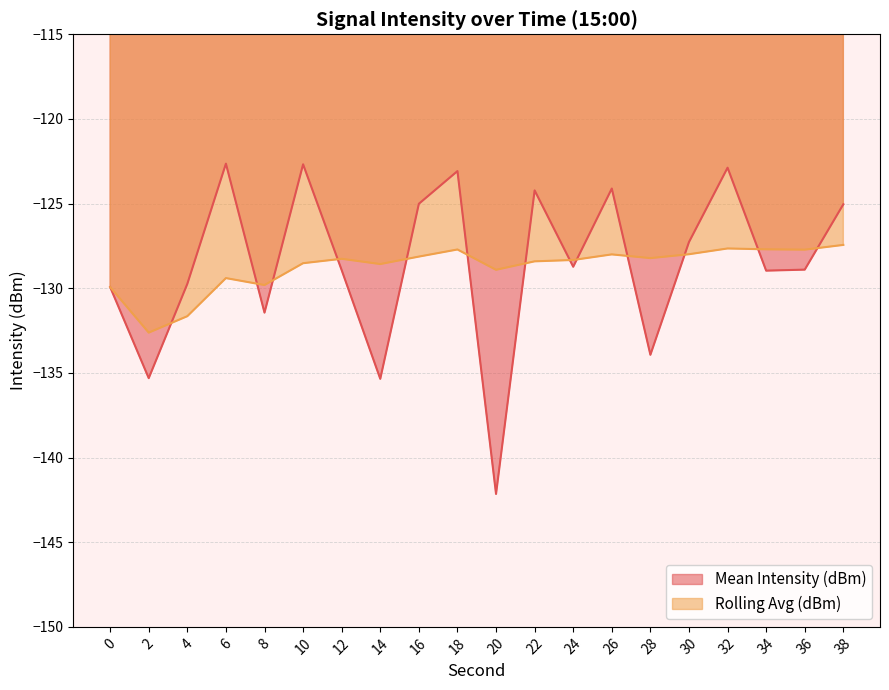

Reading right to left, extract all data points from this chart.

Mean Intensity (dBm): -125.0	-128.9	-129.0	-122.9	-127.3	-133.9	-124.1	-128.7	-124.2	-142.2	-123.1	-125.0	-135.3	-128.9	-122.7	-131.4	-122.6	-129.7	-135.3	-129.9
Rolling Avg (dBm): -127.4	-127.7	-127.7	-127.7	-128.0	-128.2	-128.0	-128.3	-128.4	-128.9	-127.7	-128.1	-128.6	-128.3	-128.5	-129.8	-129.4	-131.7	-132.6	-129.9